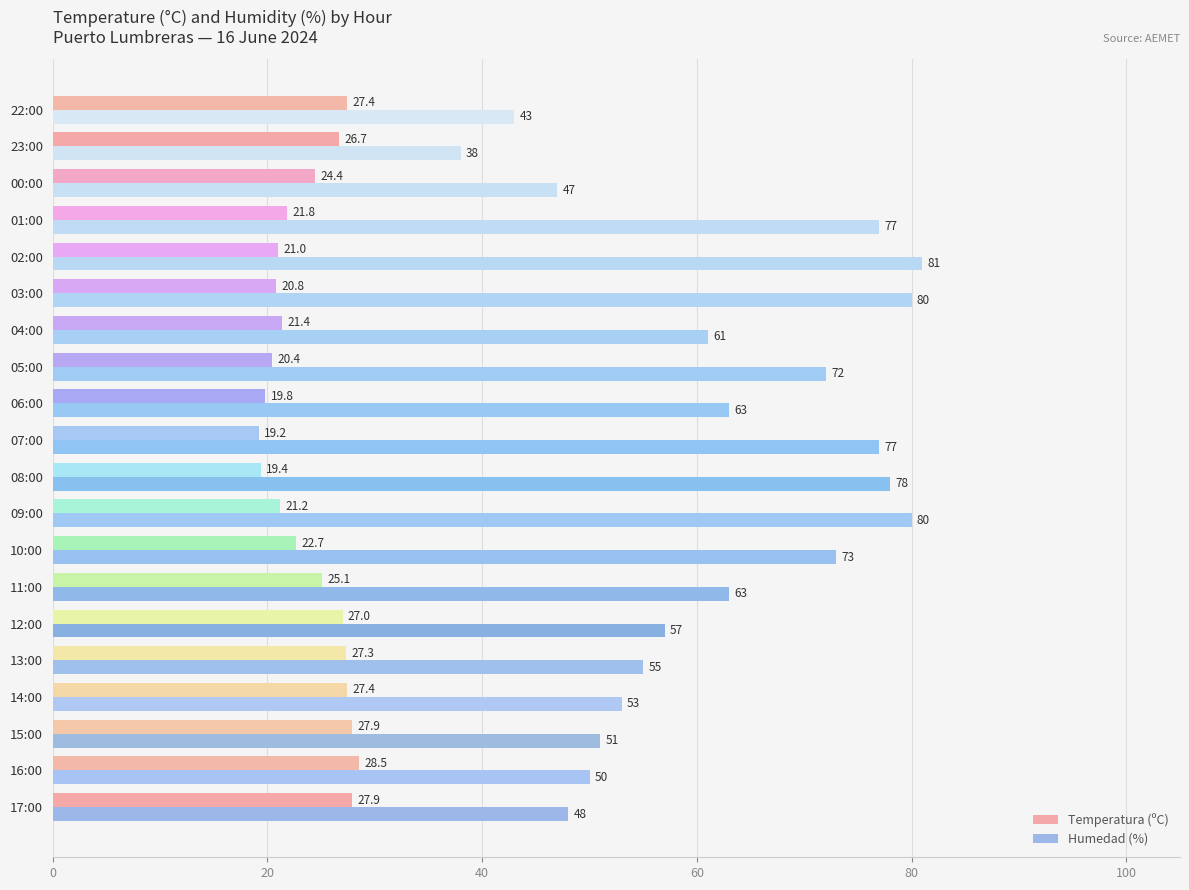

Is the value of Temperatura (ºC) at 22:00 greater than the value of Humedad (%) at 08:00?

No